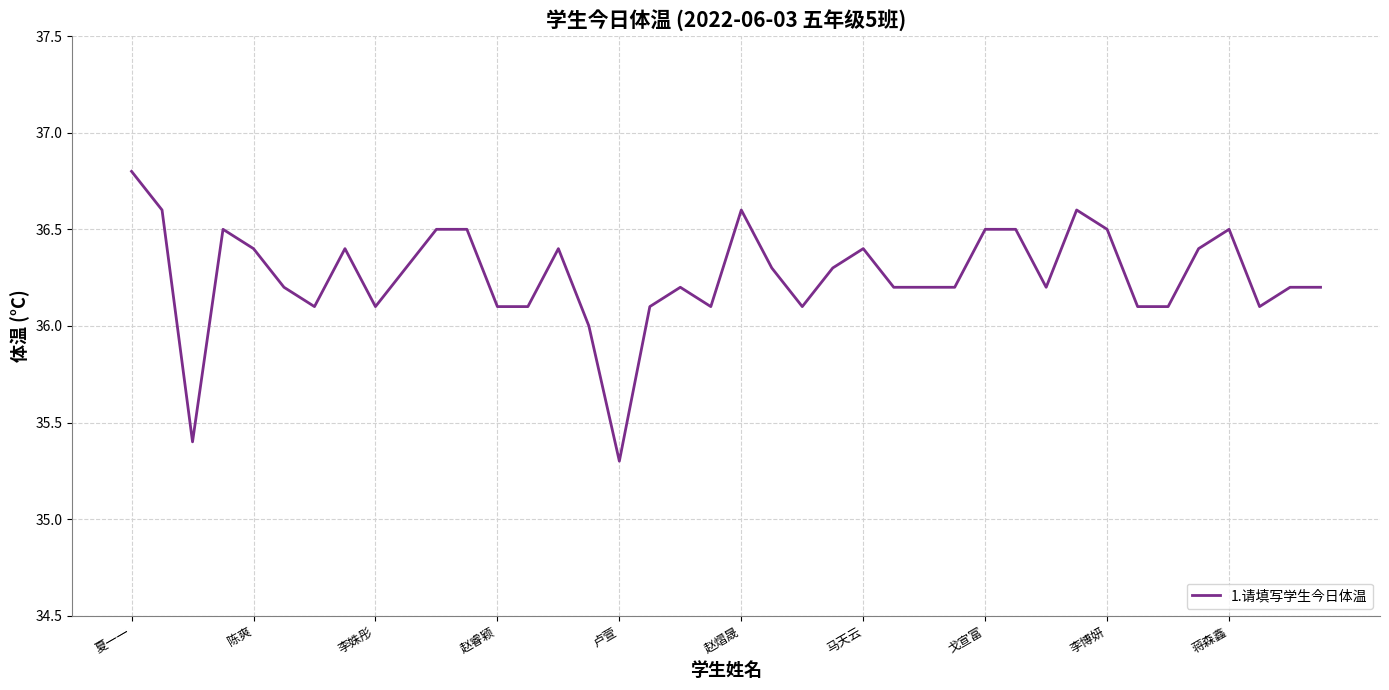

What is the maximum value shown in the chart?

36.8